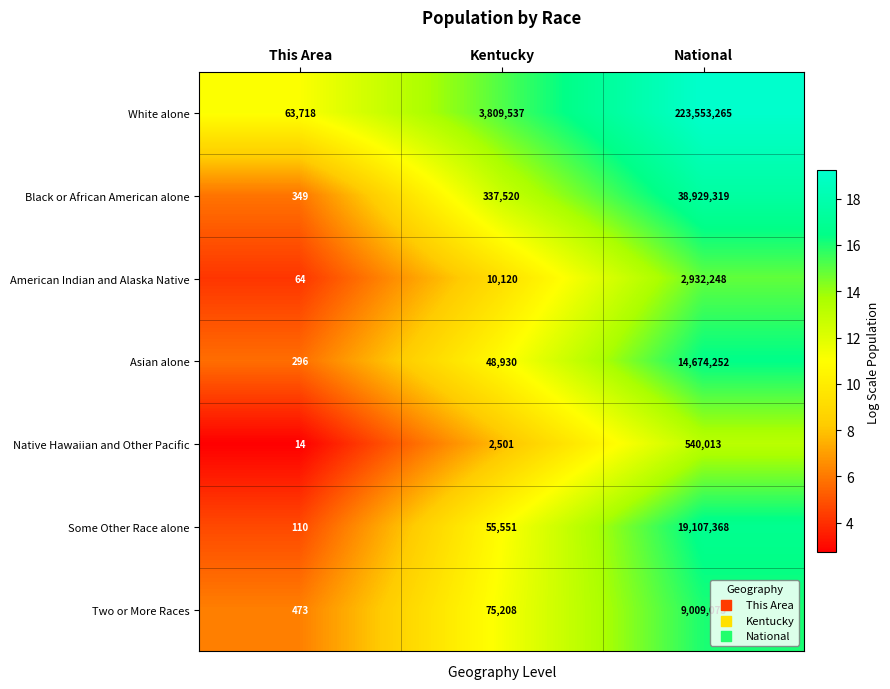

Where is Two or More Races nearest to the value 4504773?

Kentucky